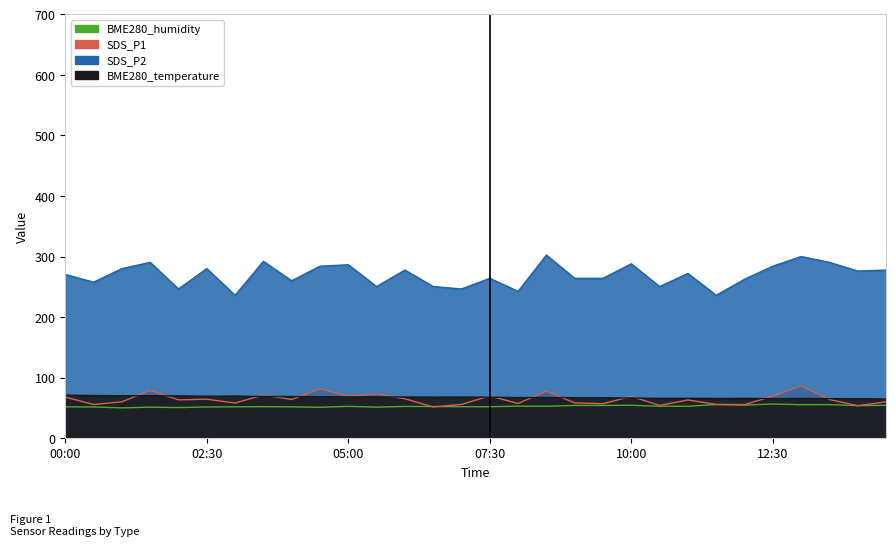

True or false: BME280_temperature and SDS_P2 intersect in this chart.

False